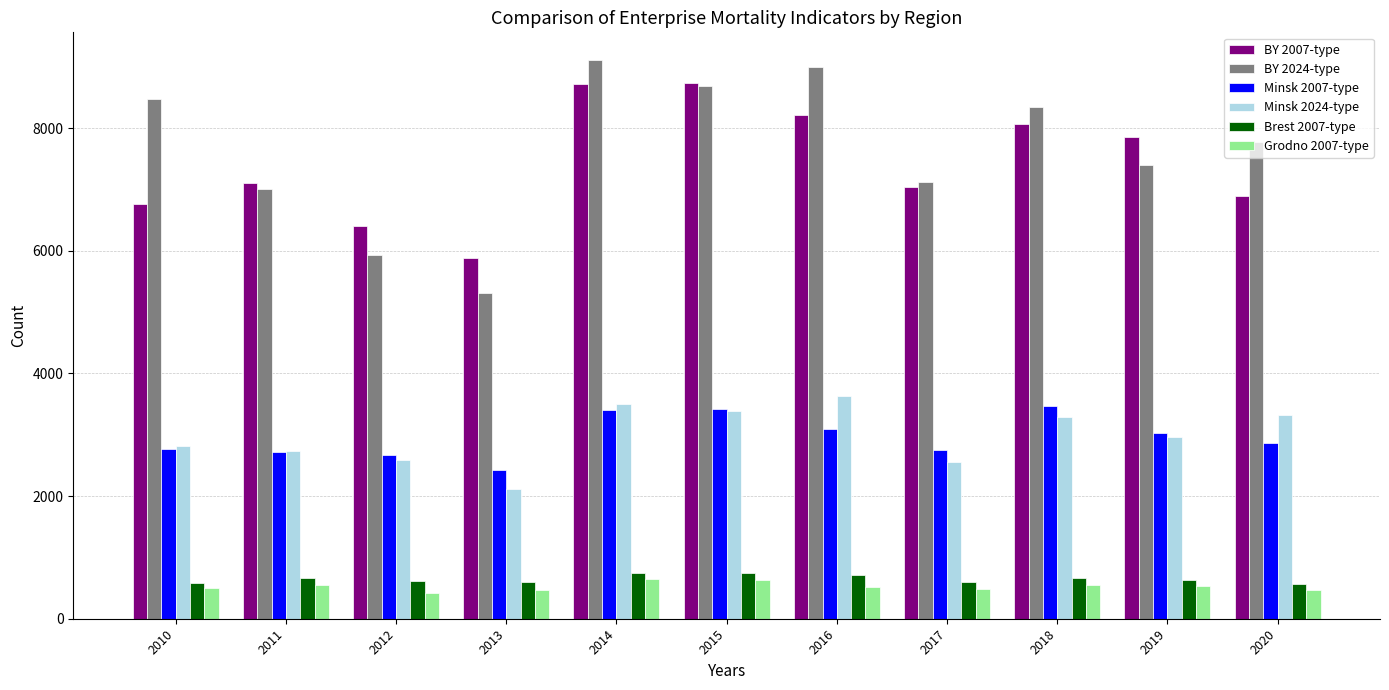

Count the number of categories in the chart.

11